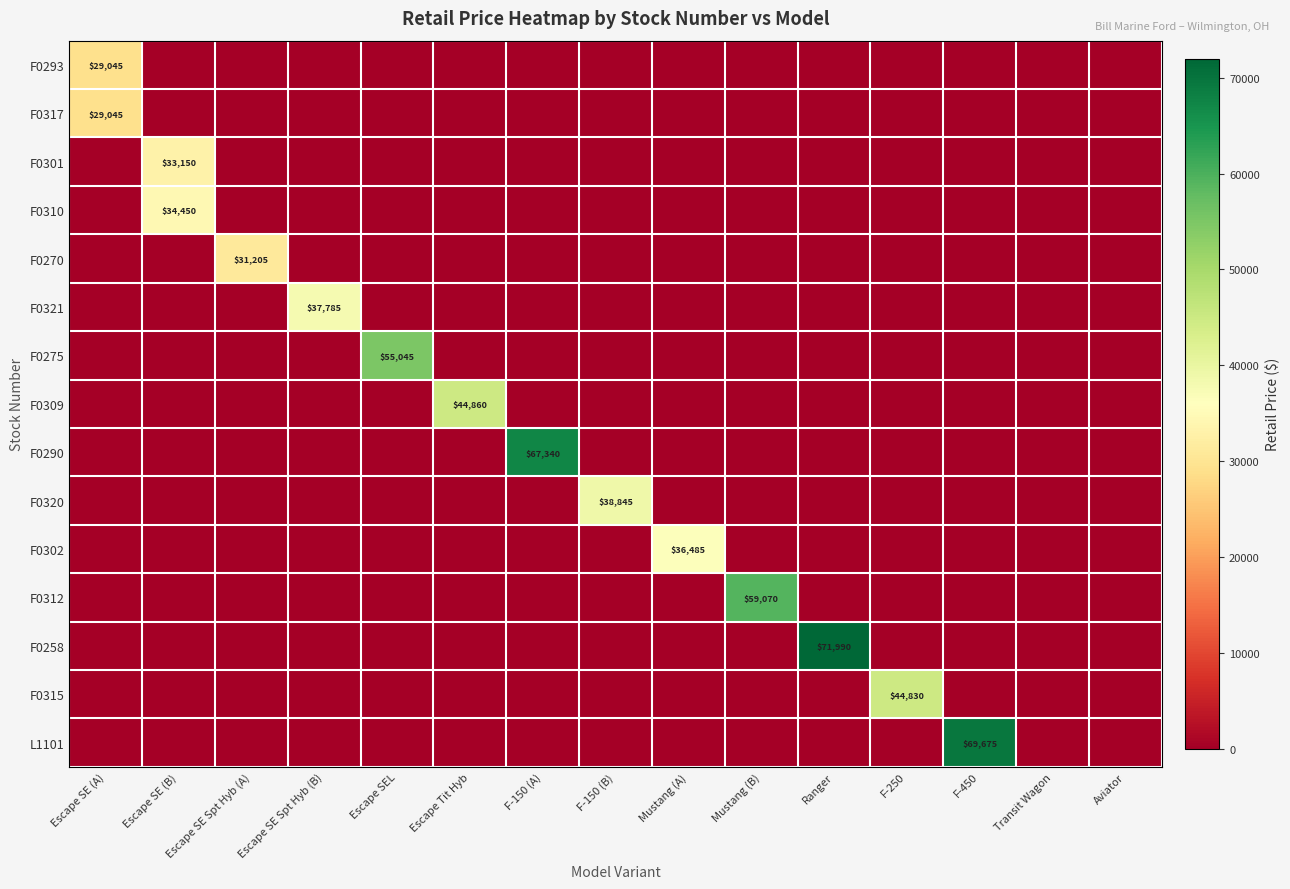

How many data points in F0317 are above 0?

1